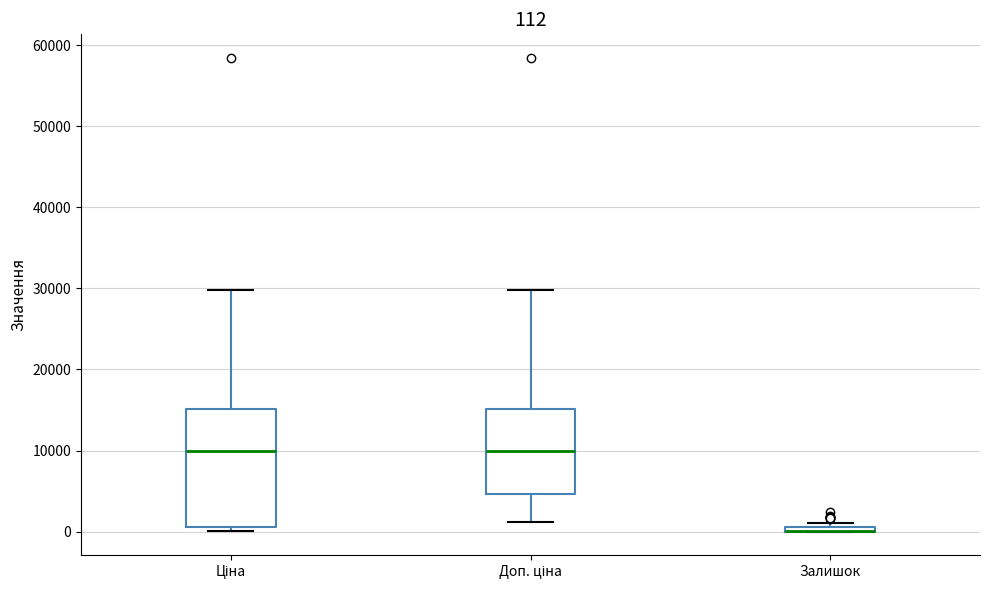

Comparing the boxes themselves (not the whiskers), which one is the tallest?

Ціна